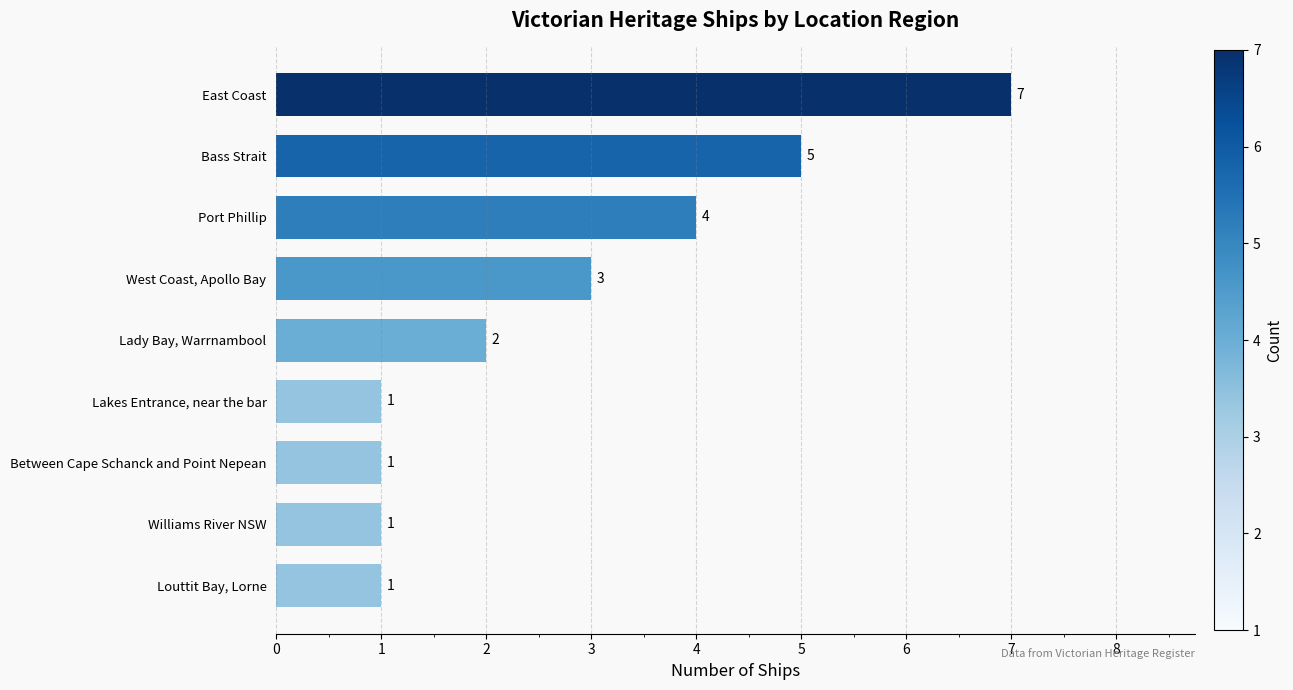

What is the difference between the second highest and second lowest values?

4